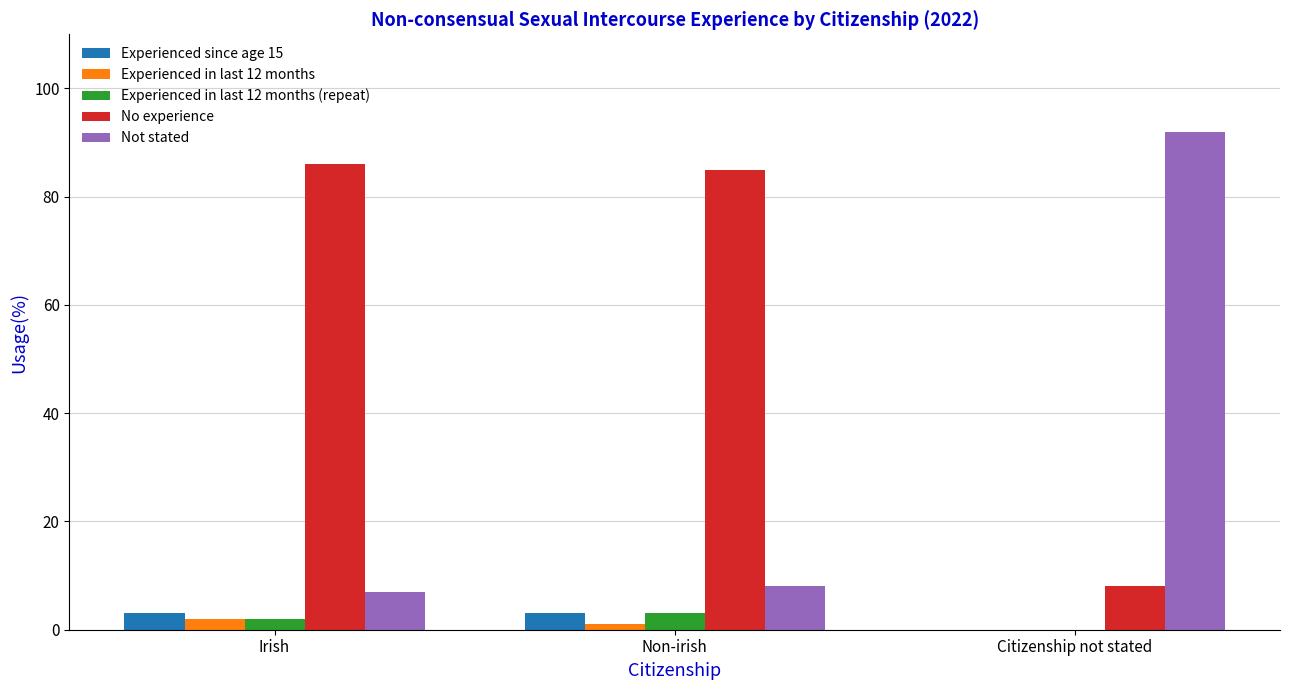

Reading left to right, what are all the values shown in this chart?

Experienced since age 15: 3	3	0
Experienced in last 12 months: 2	1	0
Experienced in last 12 months (repeat): 2	3	0
No experience: 86	85	8
Not stated: 7	8	92